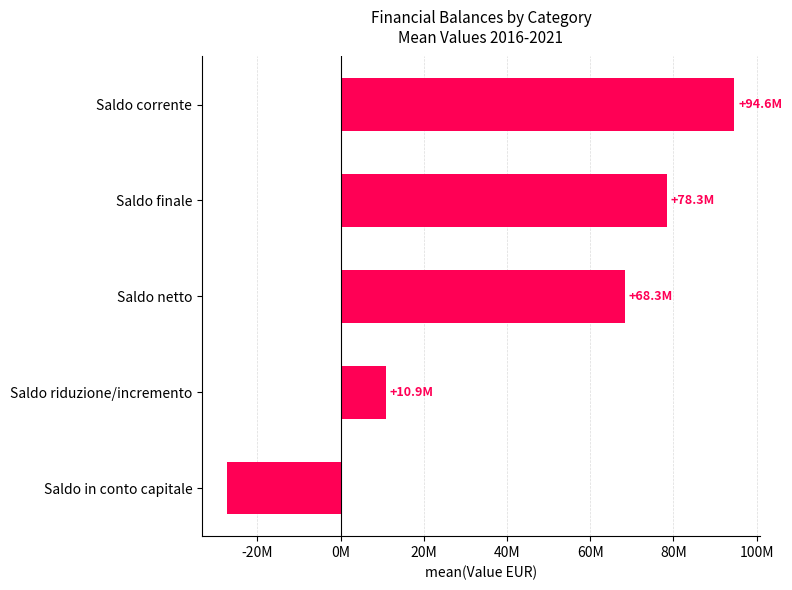

At which category does the chart reach its peak across all series?

Saldo corrente